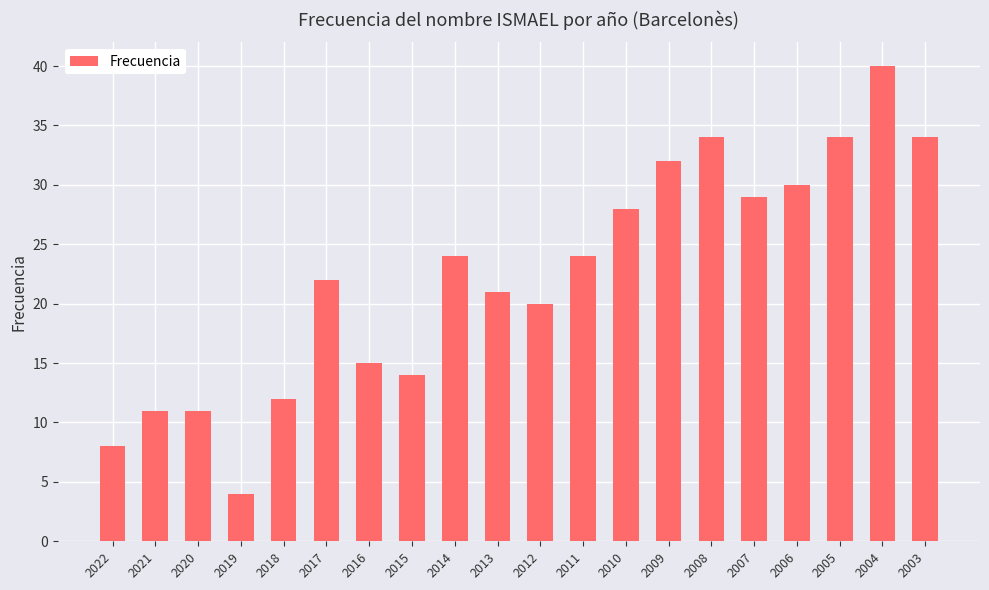

True or false: the data shows 34 at 2005.

True